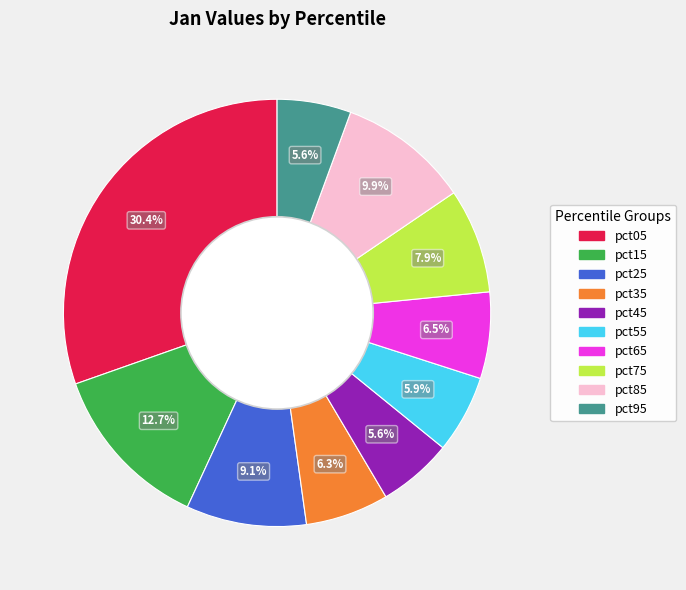

How many segments does this pie chart have?

10